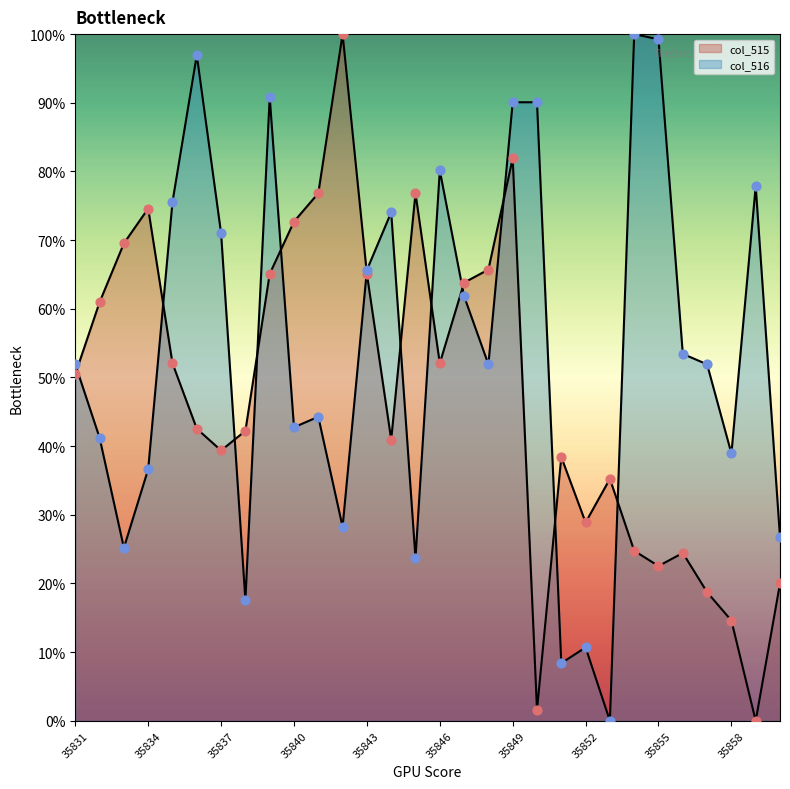

Which series has the largest total across all categories?

col_516